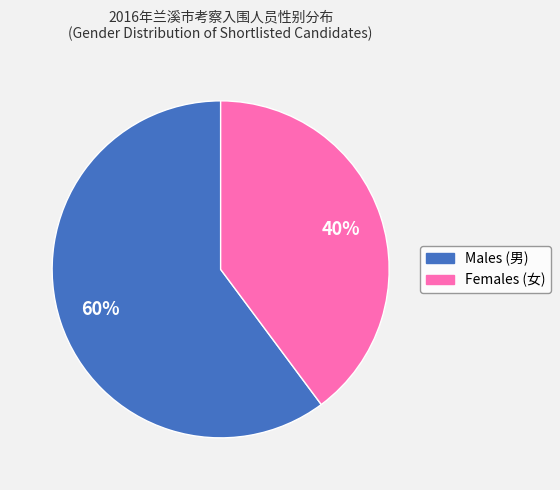

How many segments does this pie chart have?

2